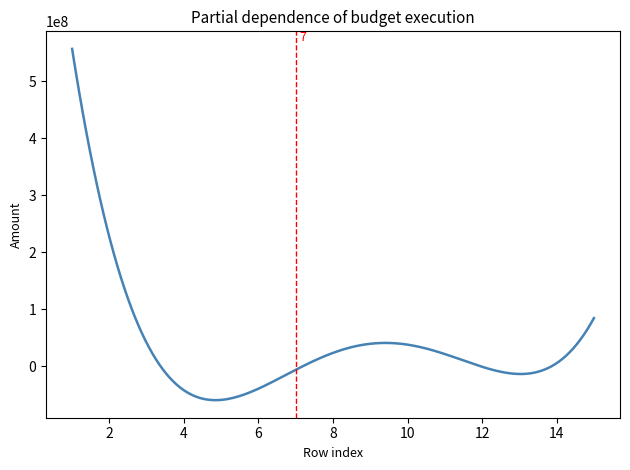

What is the difference between the maximum and minimum values?

615615799.7